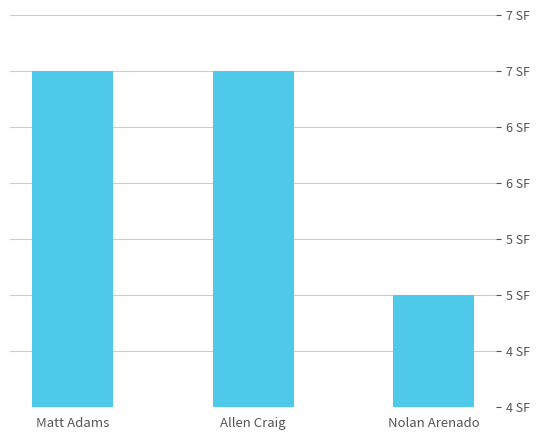

What is the greatest value displayed?

7